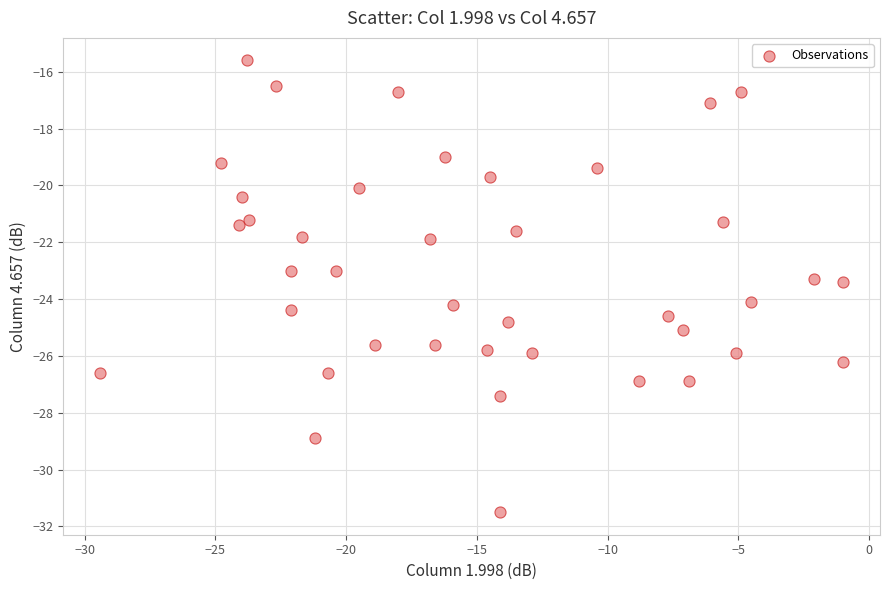

What is the range of Y values (max minus min)?

15.9